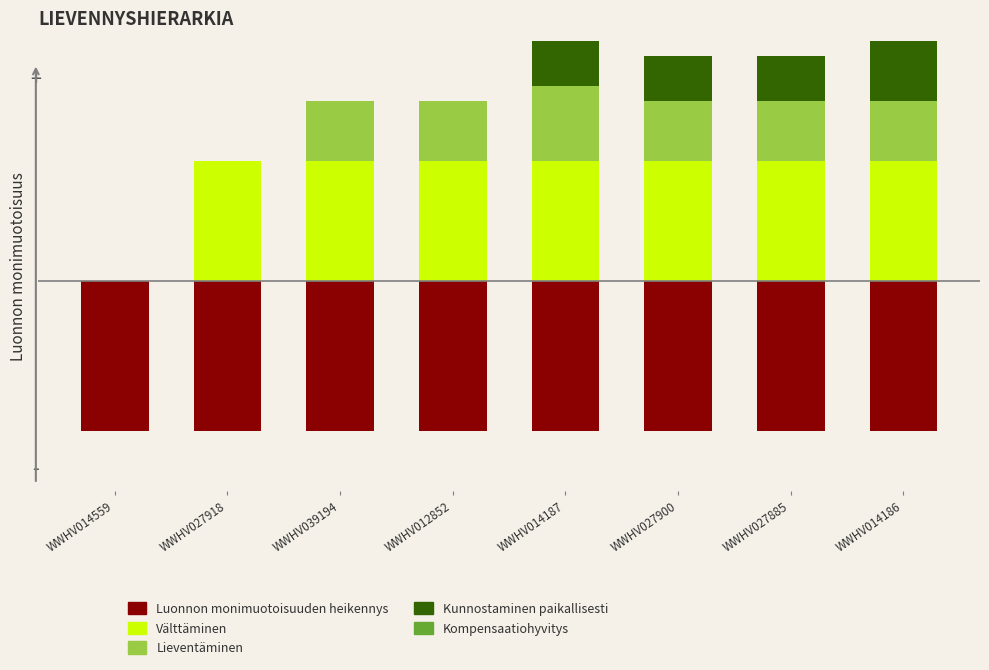

Reading left to right, list all the values displayed in this chart.

Luonnon monimuotoisuuden heikennys: -1.0	-1.0	-1.0	-1.0	-1.0	-1.0	-1.0	-1.0
Välttäminen: 0.0	0.8	0.8	0.8	0.8	0.8	0.8	0.8
Lieventäminen: 0.0	0.0	0.4	0.4	0.5	0.4	0.4	0.4
Kunnostaminen paikallisesti: 0.0	0.0	0.0	0.0	0.3	0.3	0.3	0.5
Kompensaatiohyvitys: 0.0	0.0	0.0	0.0	0.0	0.0	0.0	0.3